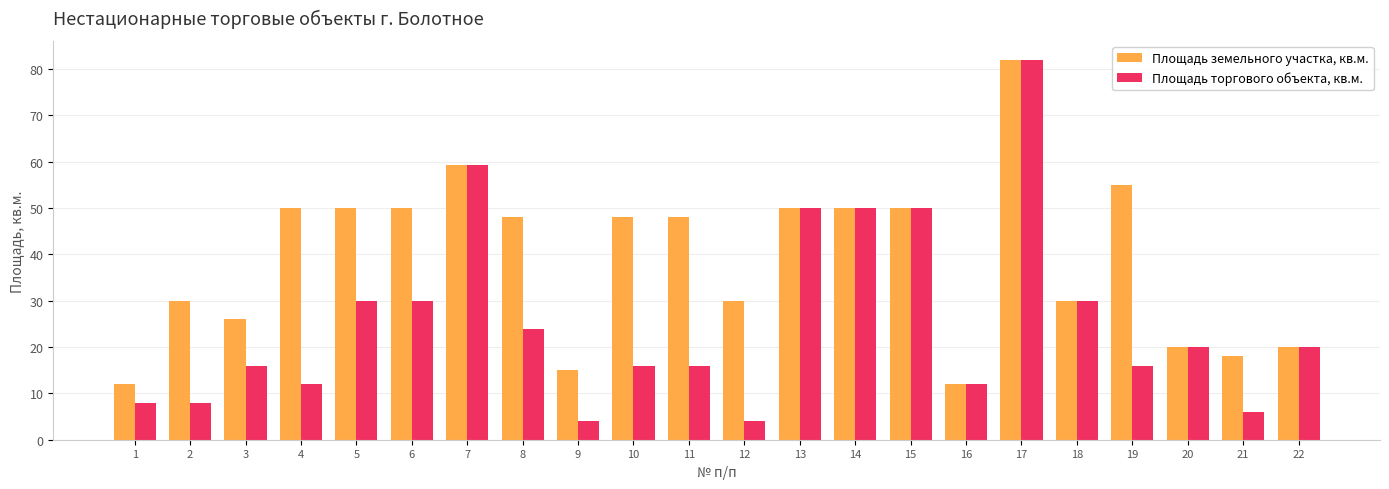

Read the Площадь торгового объекта, кв.м. value at 5.

30.0